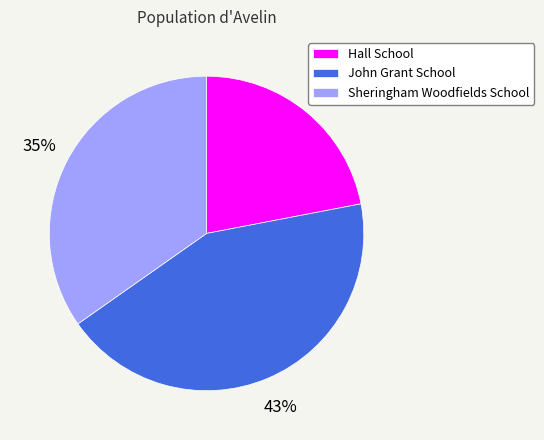

To the nearest percent, what is the average slice percentage?

33%